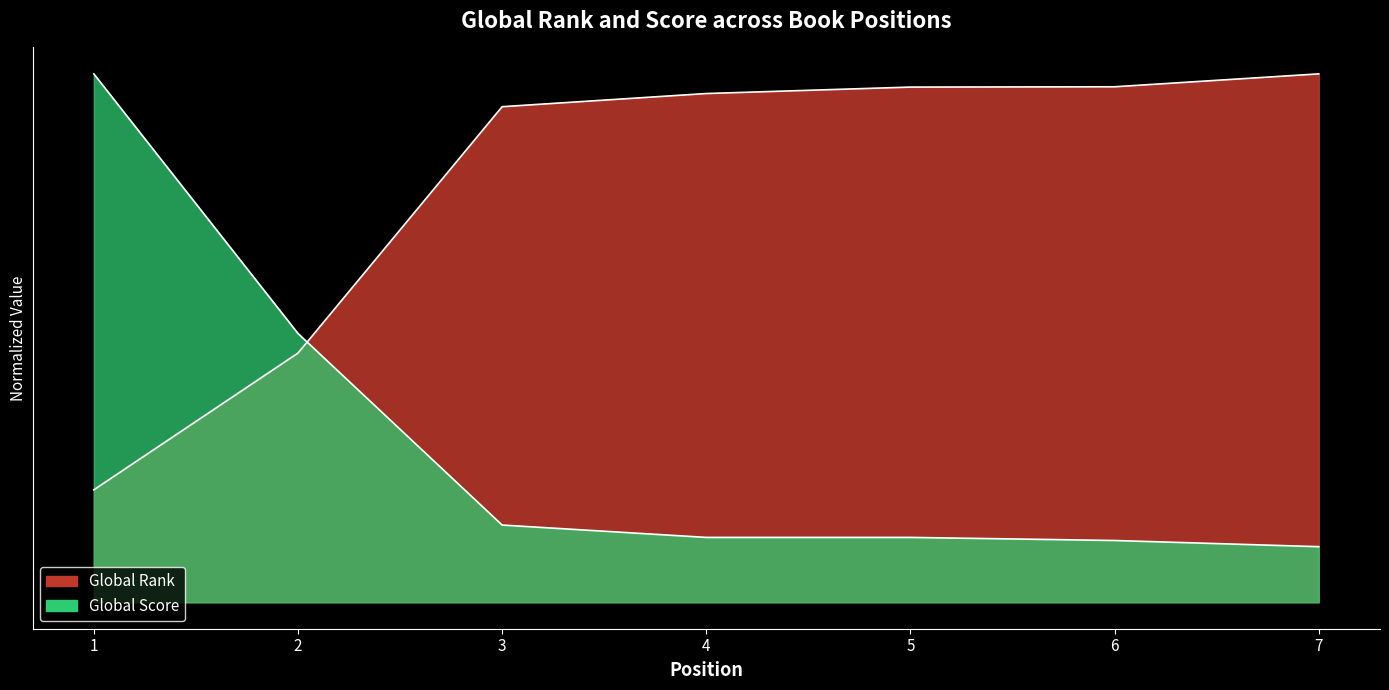

Which series changed the most between 4 and 5?

Global Rank